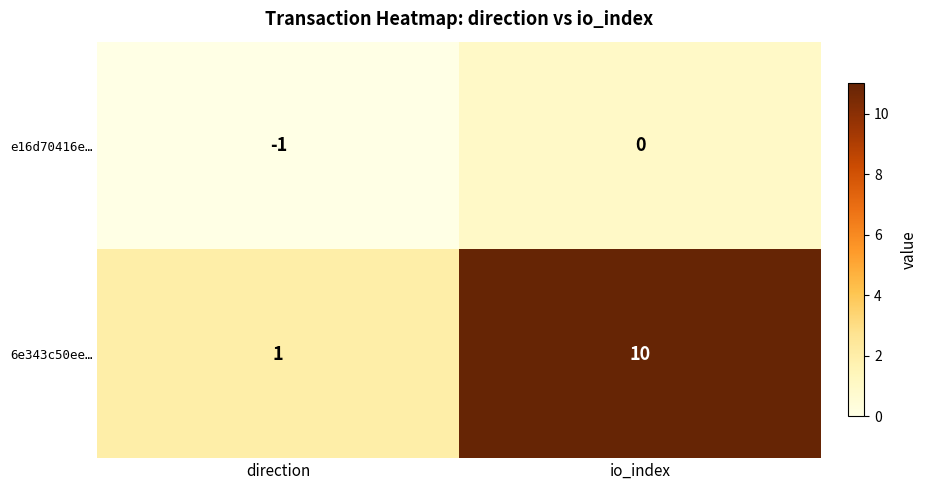

Is the value of 6e343c50ee… at direction greater than the value of e16d70416e… at direction?

Yes